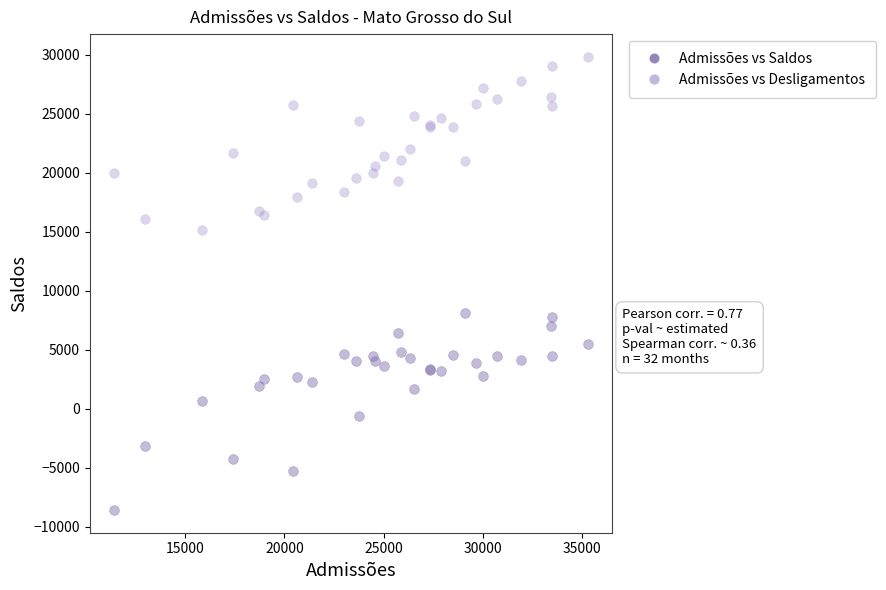

Which series reaches the minimum Y coordinate?

Admissões vs Saldos